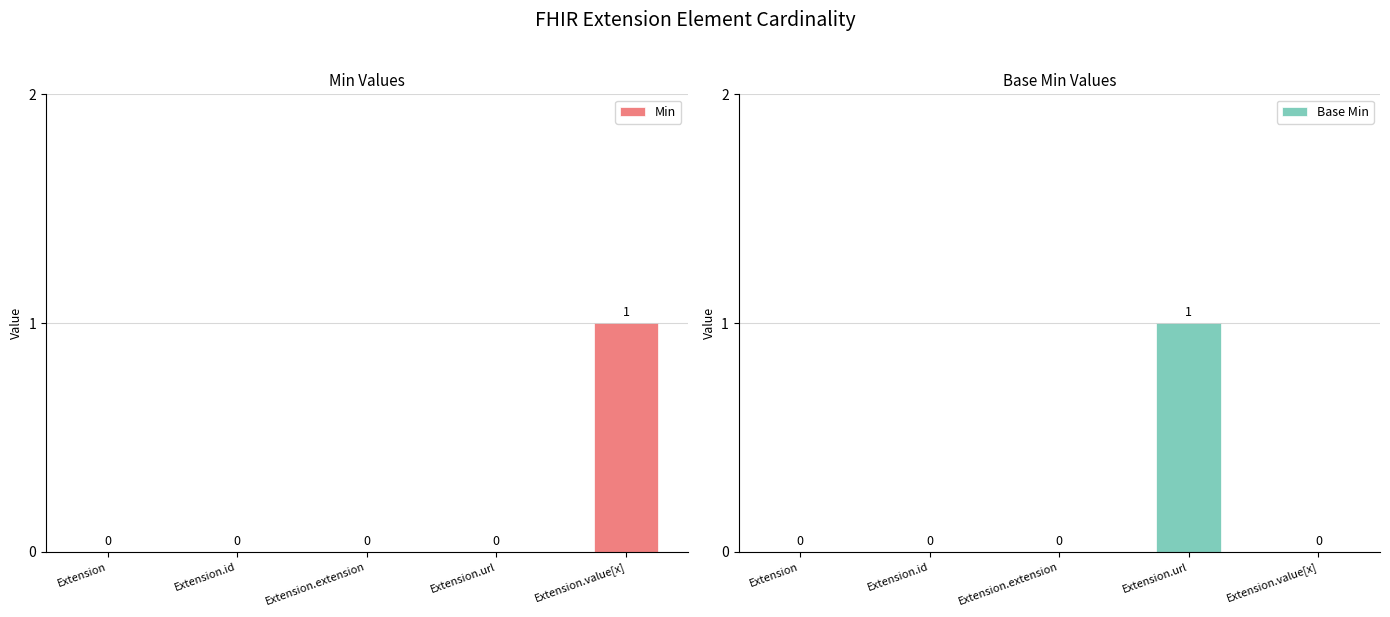

Does the chart contain any negative values?

No